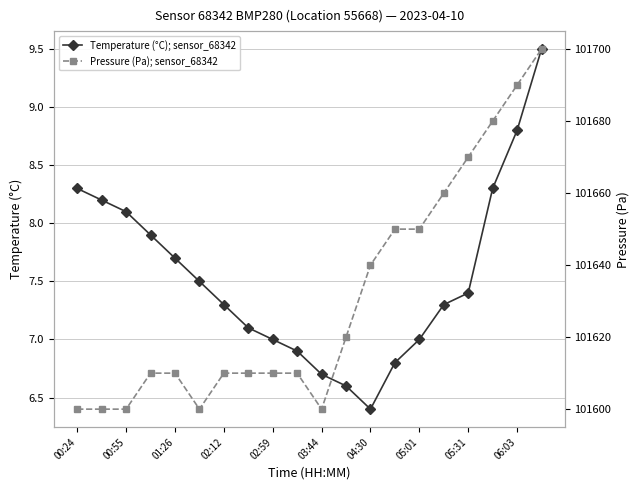

What is the greatest value displayed?

101700.0